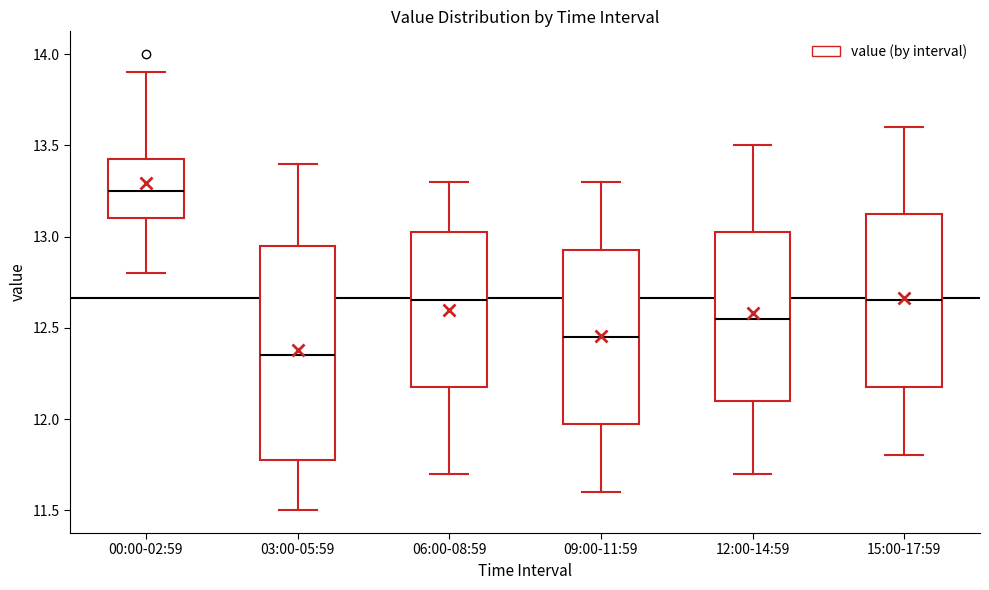

Reading left to right, read every box against the y-axis: the position of its median line, the range the box covers, and the ends of its whiskers. The values are not printed on the chart, so give them approximately, as read against the axis.

00:00-02:59: median 13.25, box 13.10 to 13.45, whiskers 12.80 to 13.90
03:00-05:59: median 12.35, box 11.80 to 12.95, whiskers 11.50 to 13.40
06:00-08:59: median 12.65, box 12.20 to 13.05, whiskers 11.70 to 13.30
09:00-11:59: median 12.45, box 12.00 to 12.95, whiskers 11.60 to 13.30
12:00-14:59: median 12.55, box 12.10 to 13.05, whiskers 11.70 to 13.50
15:00-17:59: median 12.65, box 12.20 to 13.15, whiskers 11.80 to 13.60